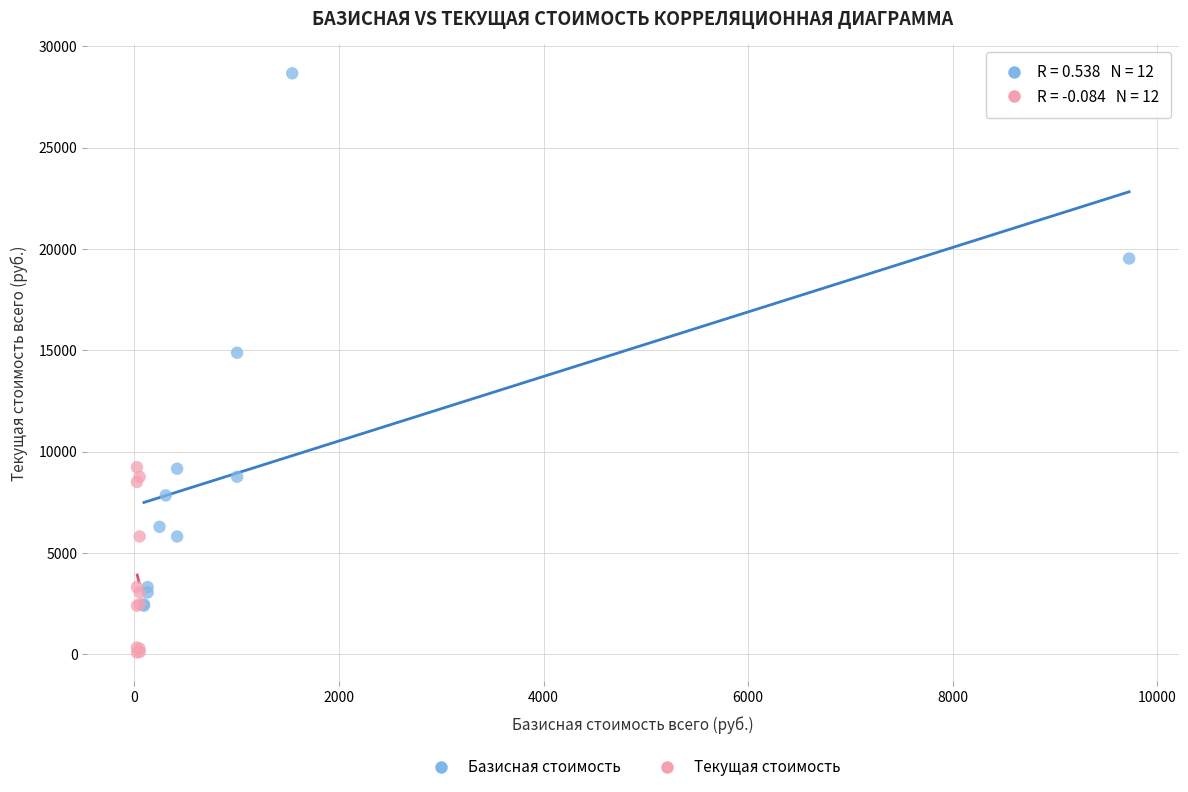

Which series has the widest spread of Y values?

Базисная стоимость